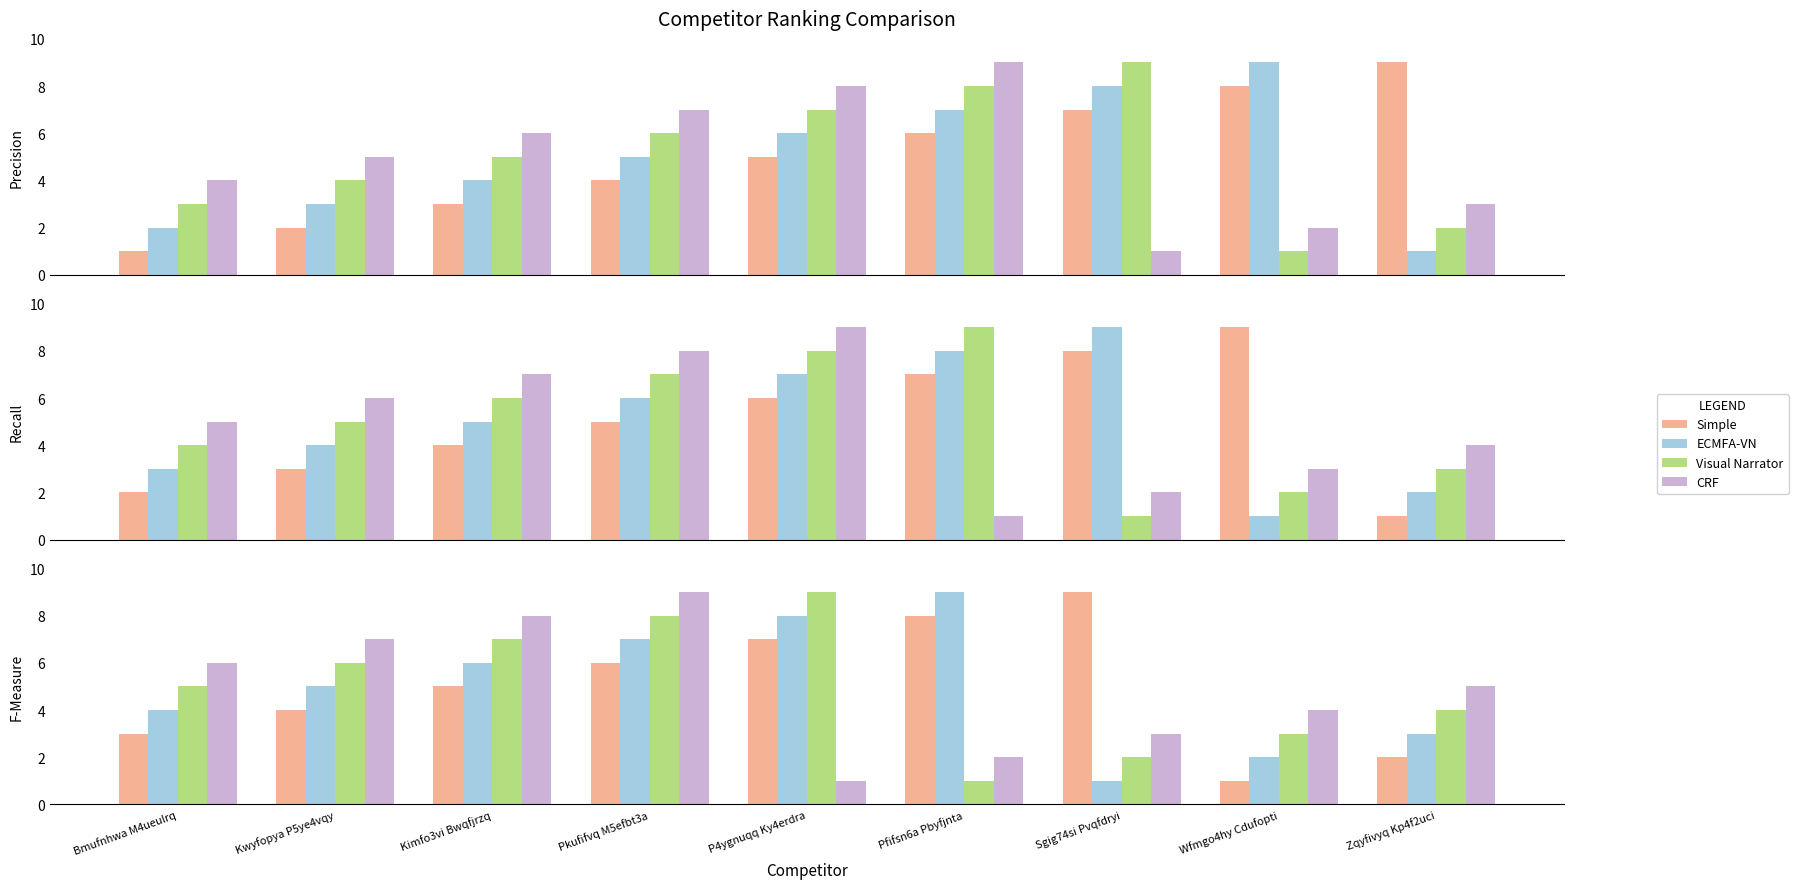

List the series in order of their peak value, lowest first.

Simple, ECMFA-VN, Visual Narrator, CRF